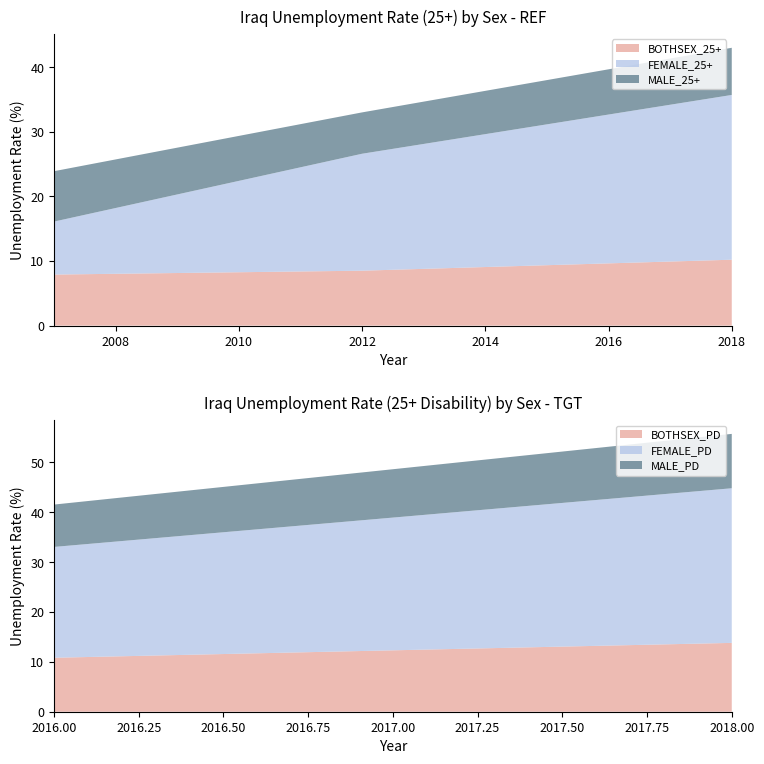

Reading left to right, transcribe all the data shown in this chart.

BOTHSEX_25+: 2007=7.9	2012=8.5	2018=10.2
FEMALE_25+: 2007=8.2	2012=18.1	2018=25.5
MALE_25+: 2007=7.8	2012=6.4	2018=7.3